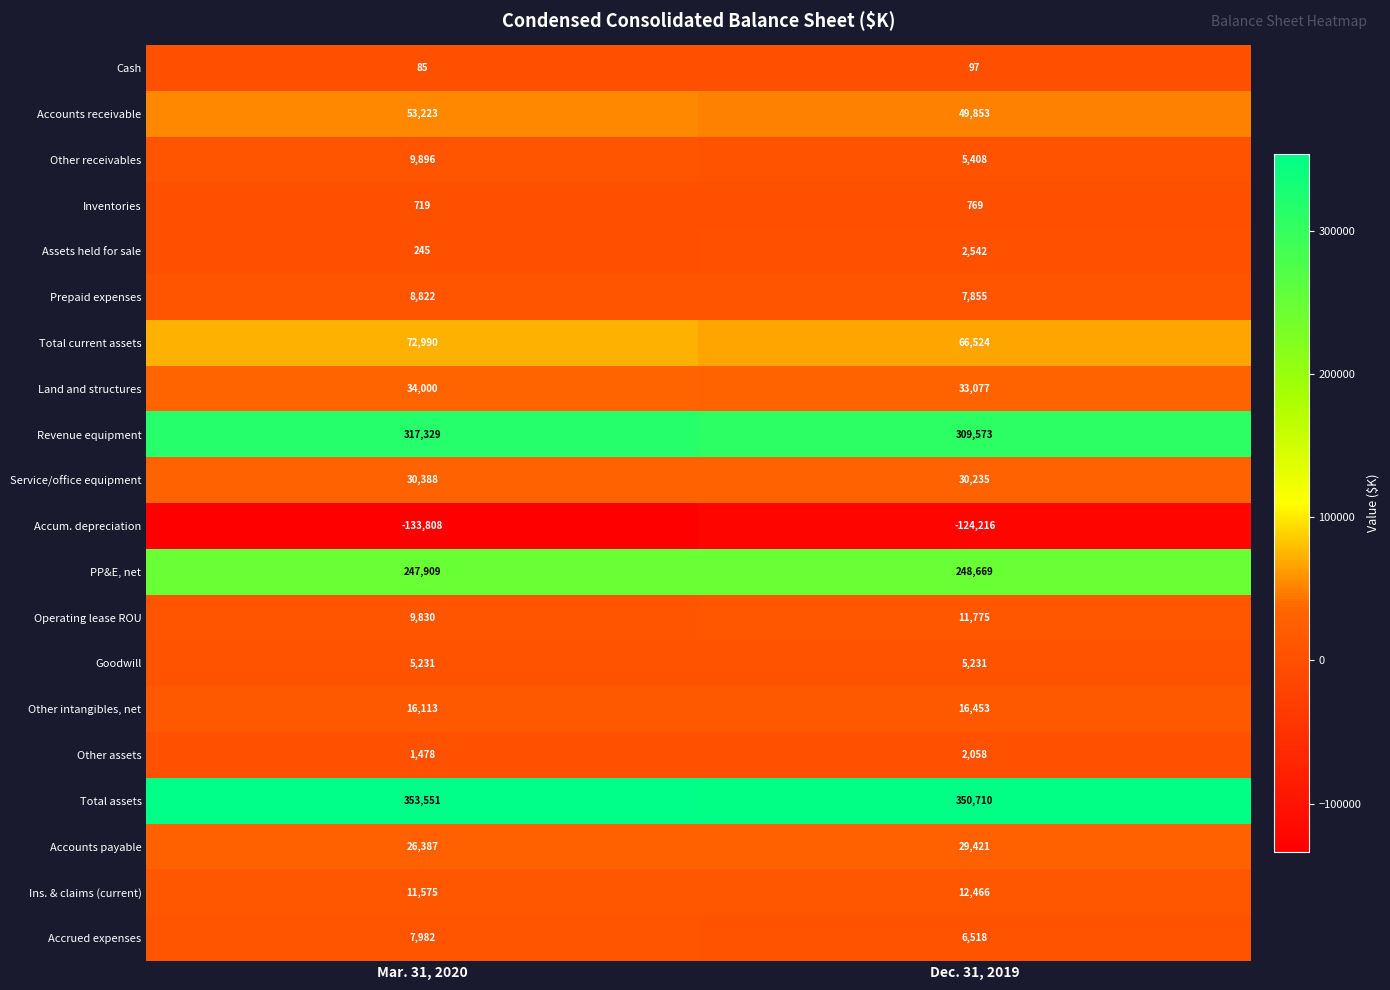

At which category is the sum across all series the highest?

Mar. 31, 2020